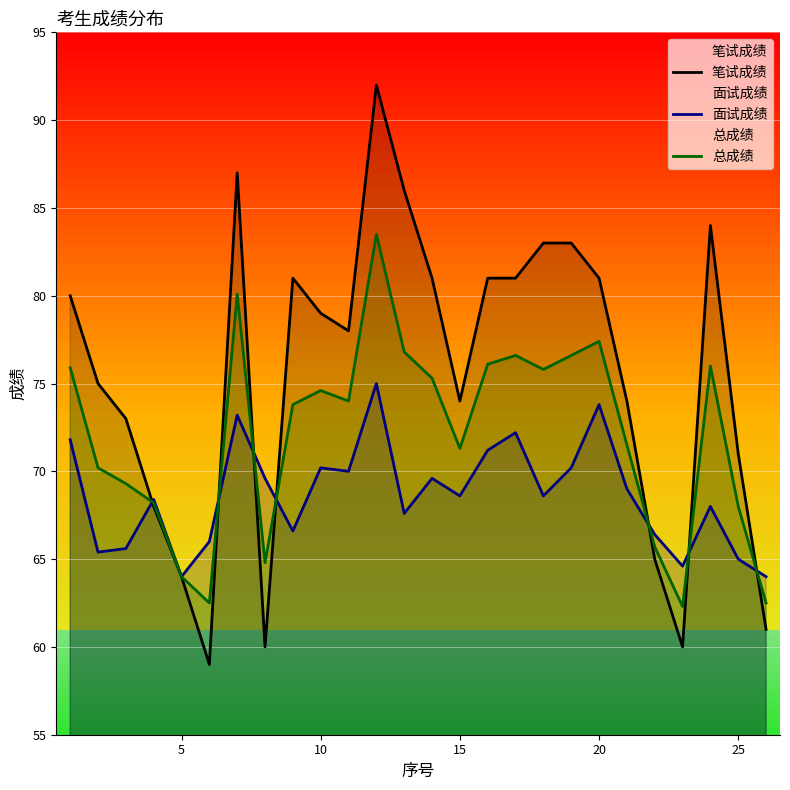

What is the sum of all 面试成绩 values?

1784.6